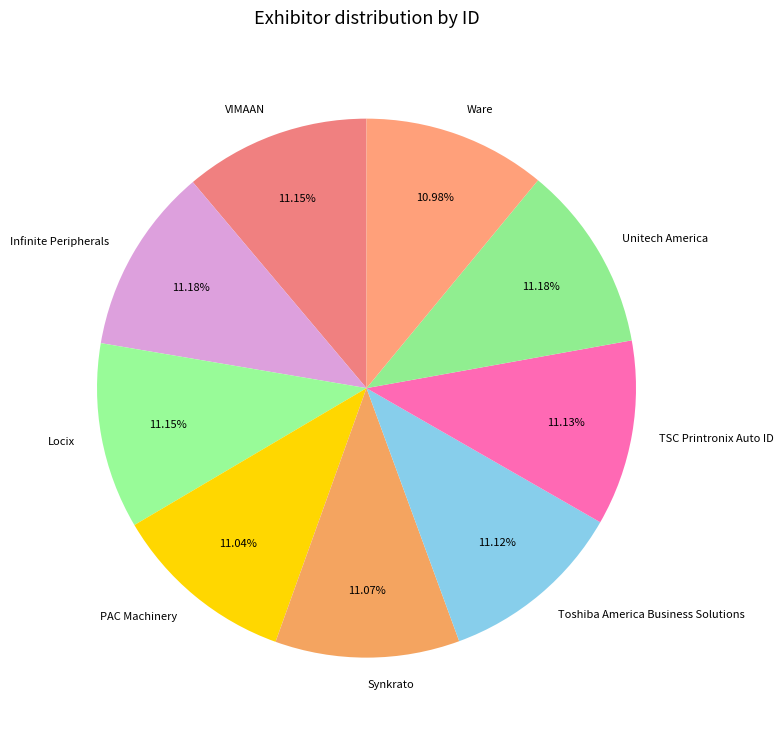

Approximately how many times larger is the value at Toshiba America Business Solutions compared to VIMAAN?

1.0